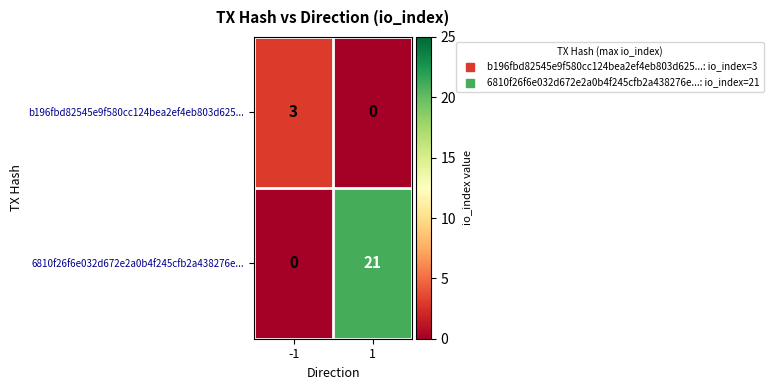

What is the difference between the 6810f26f6e032d672e2a0b4f245cfb2a438276e... values at 1 and -1?

21